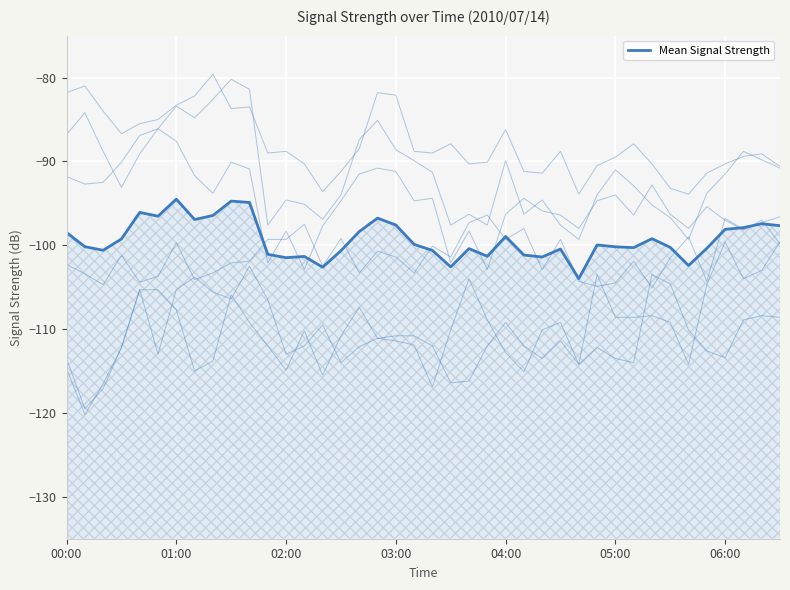

How many distinct data groups are displayed?

1